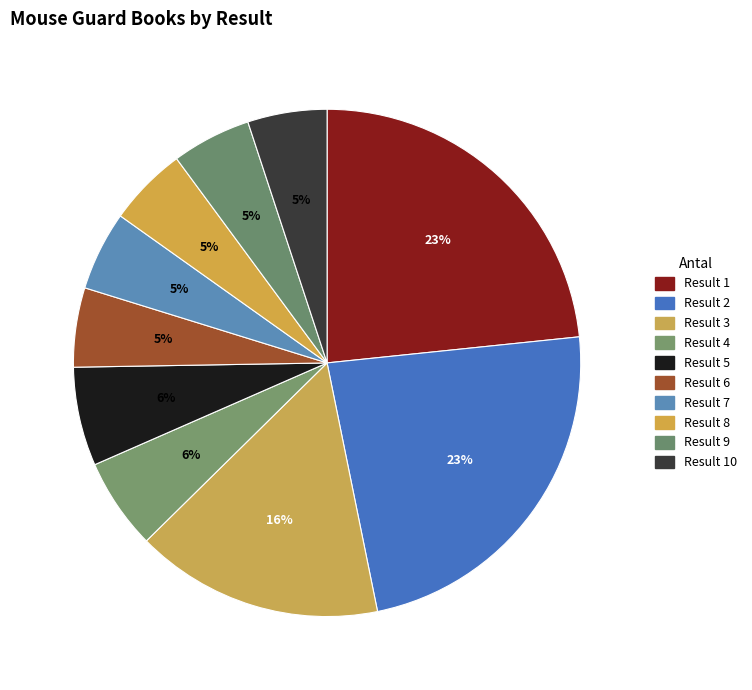

Count the number of slices in the pie.

10